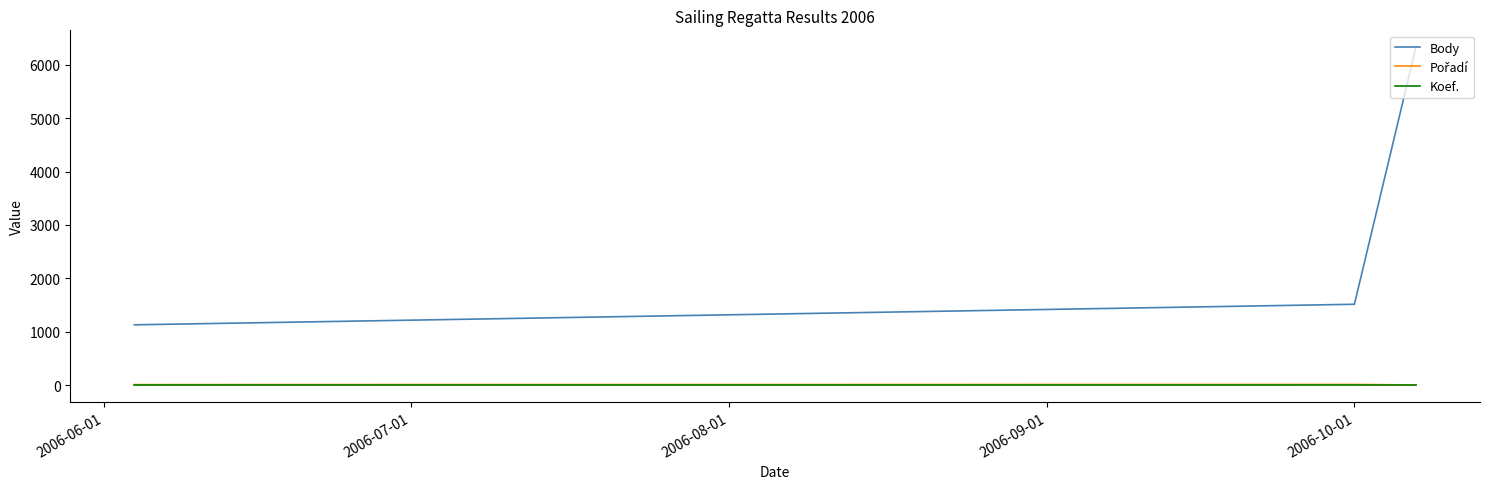

What is the smallest value displayed?

2